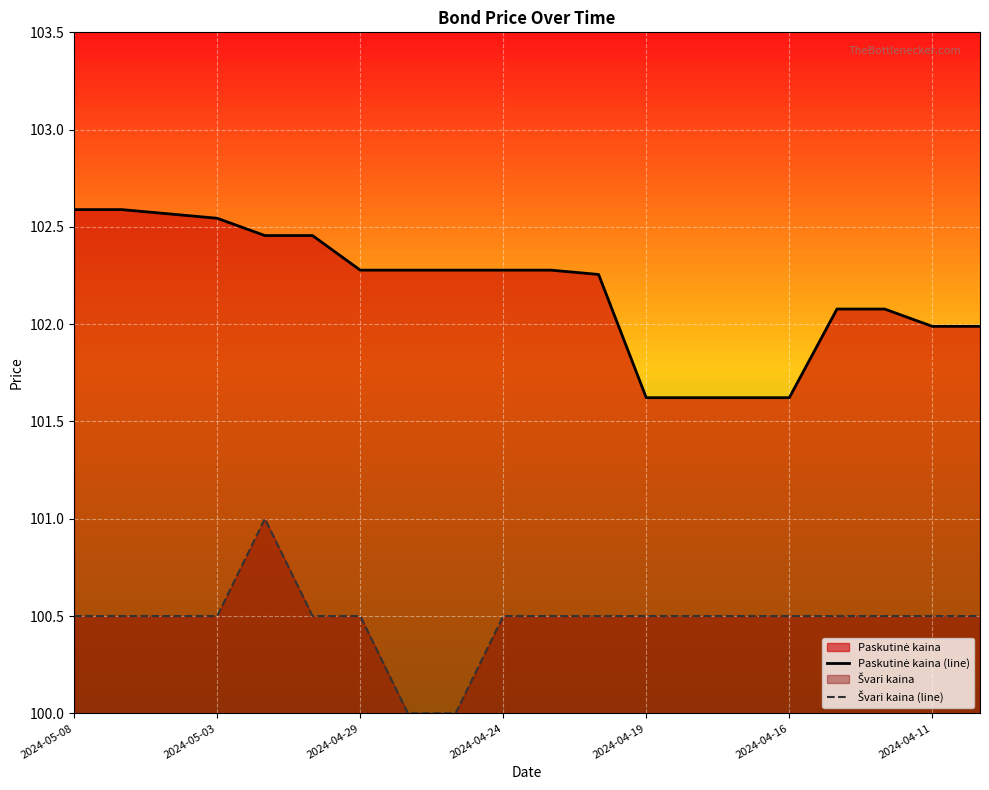

What is the maximum value shown in the chart?

102.6